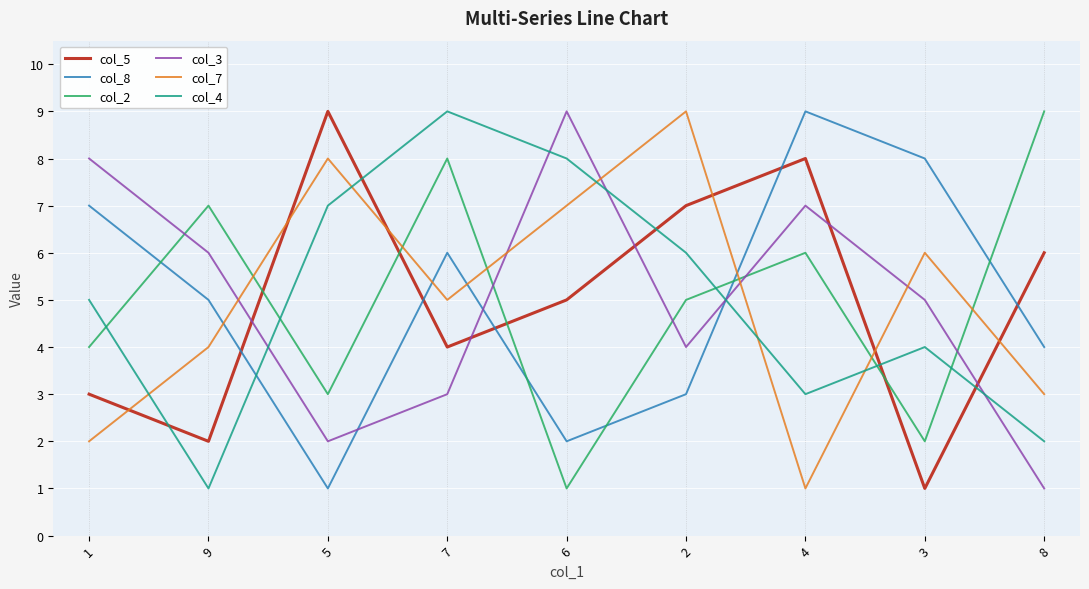

What is the maximum value shown in the chart?

9